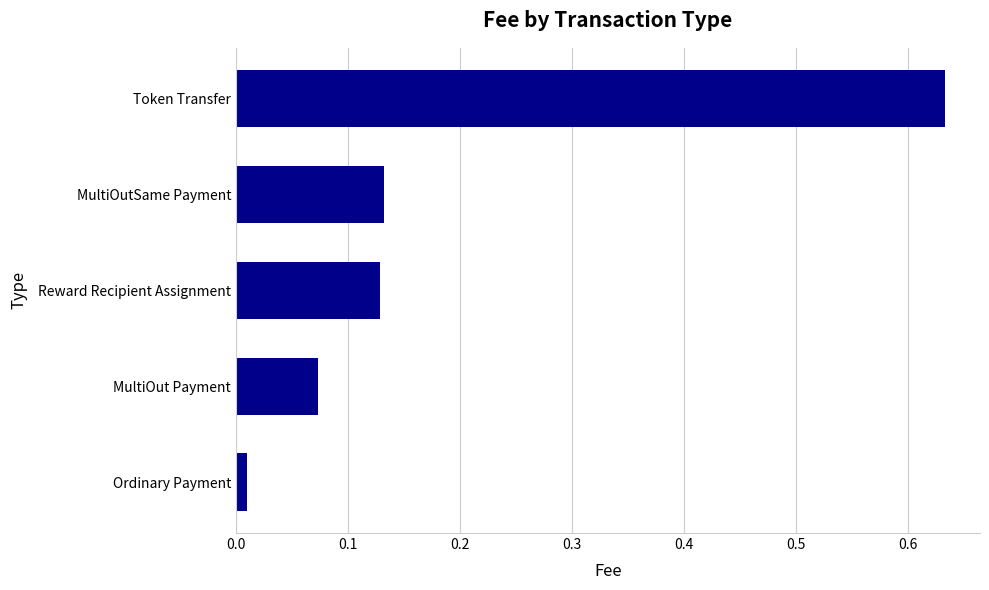

The chart shows a value of 0.0 at Reward Recipient Assignment. True or false?

False